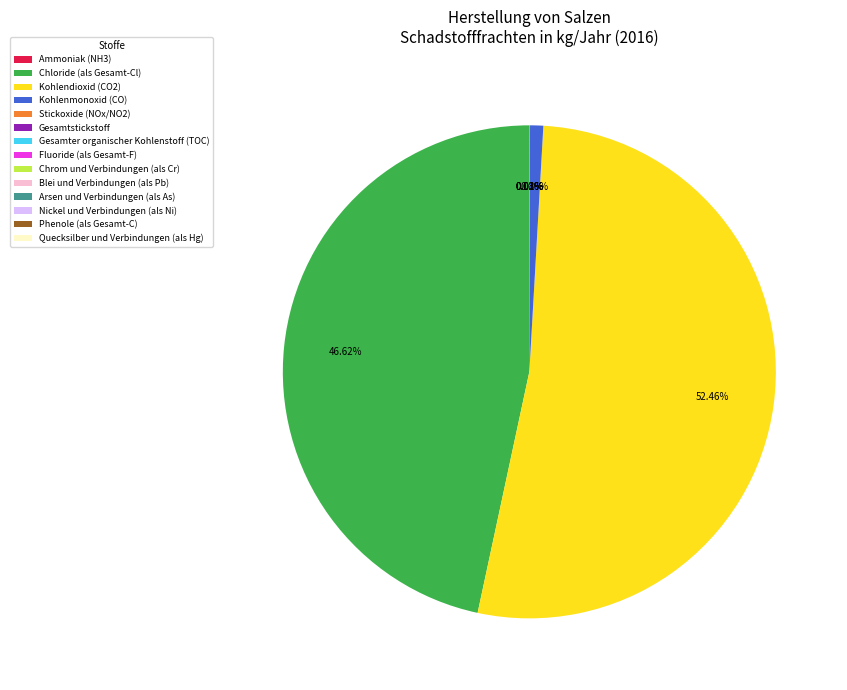

Which category accounts for the majority?

Kohlendioxid (CO2)